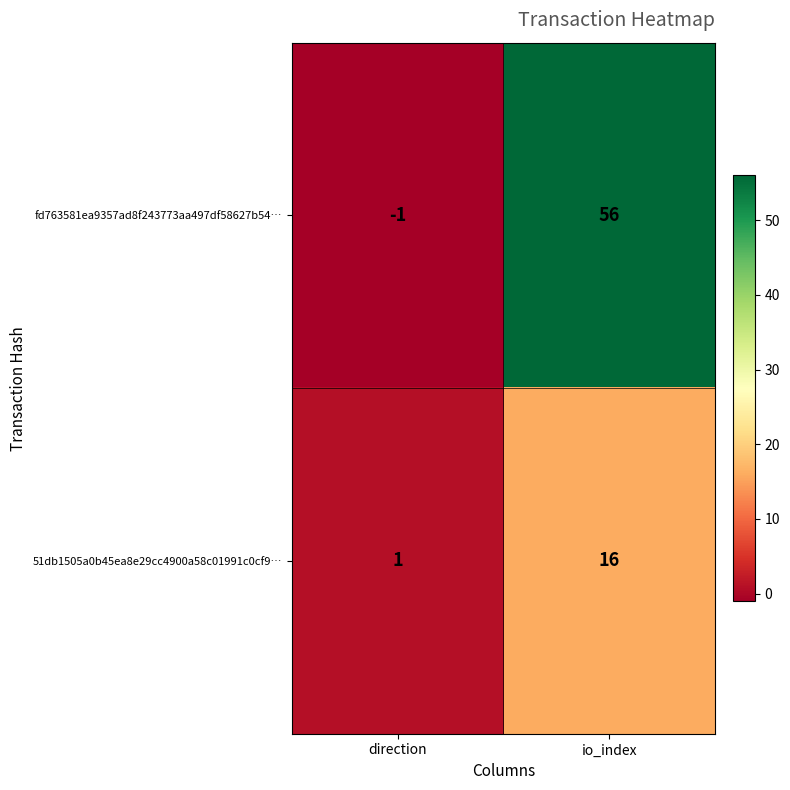

How many categories are shown in the chart?

2